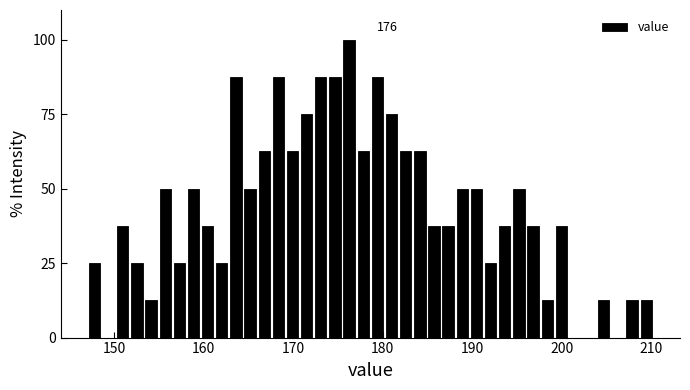

Around what value on the x-axis is the tallest bar? Give the approximate position of its centre, as read against the axis.

176